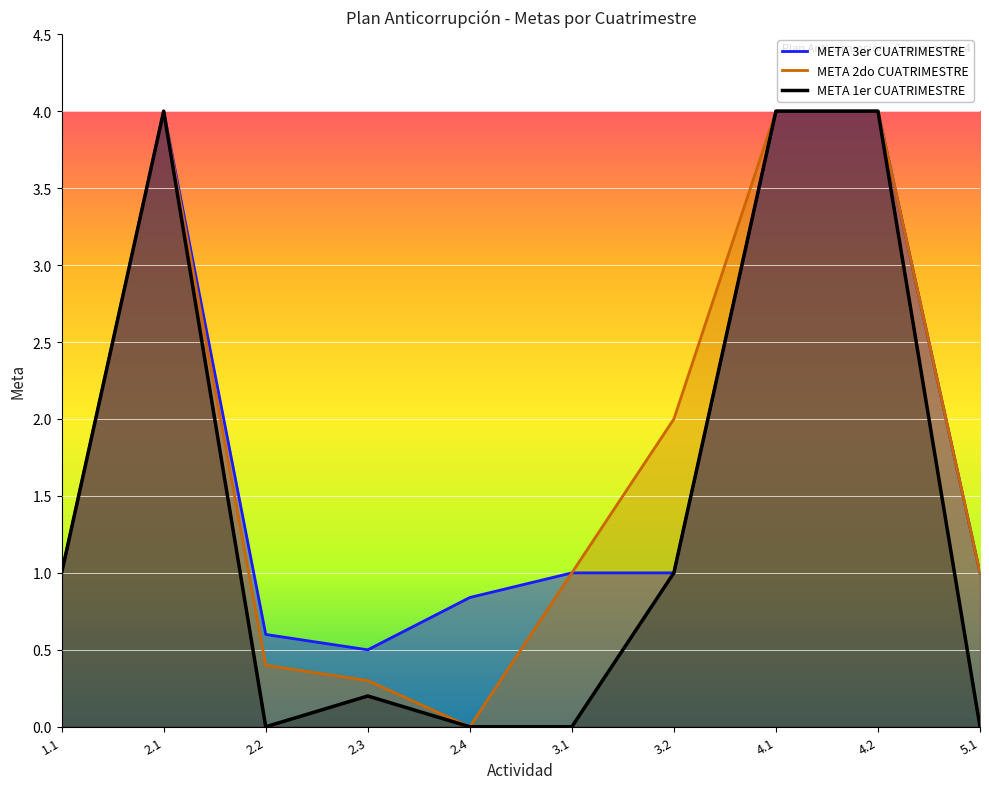

How many interior local valleys does the META 3er CUATRIMESTRE series have?

1